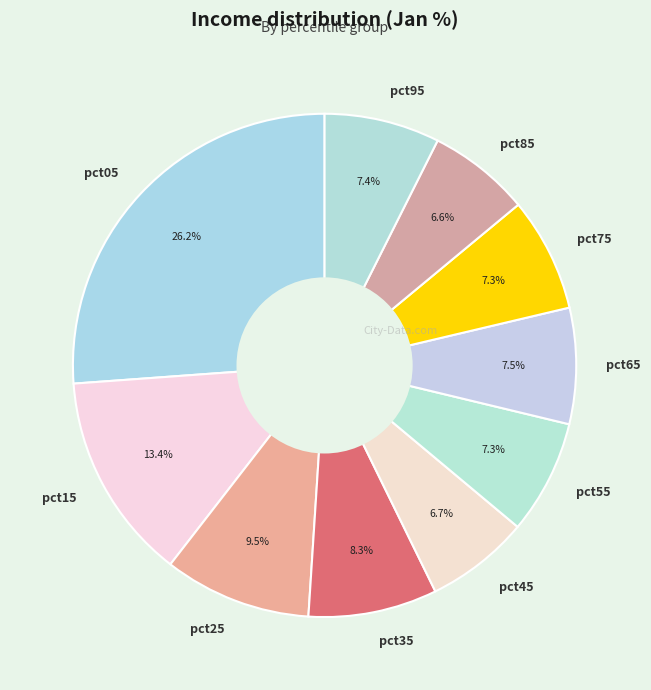

Which category has the biggest portion of the pie?

pct05